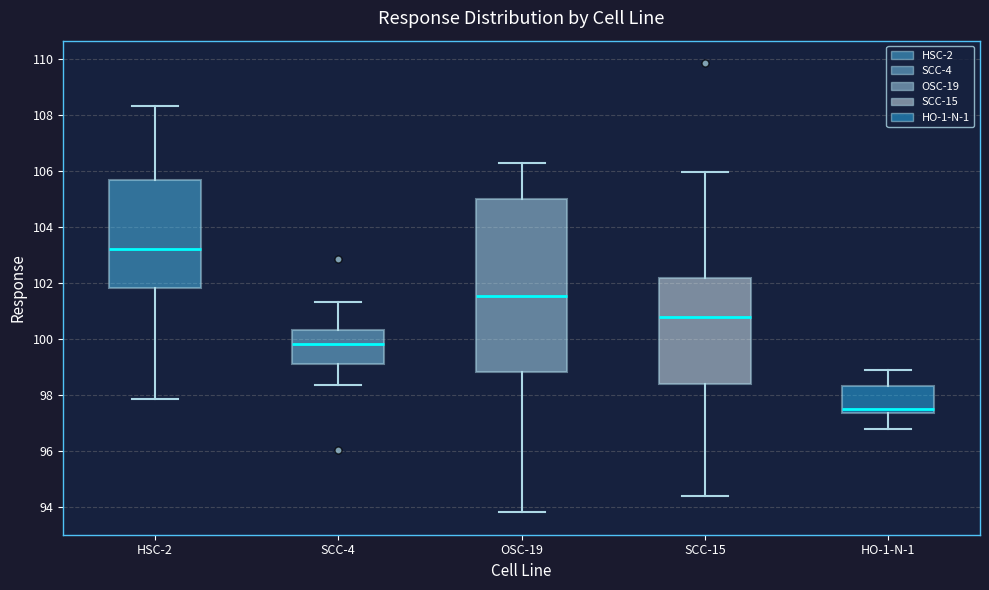

Which box's median line is the lowest?

HO-1-N-1